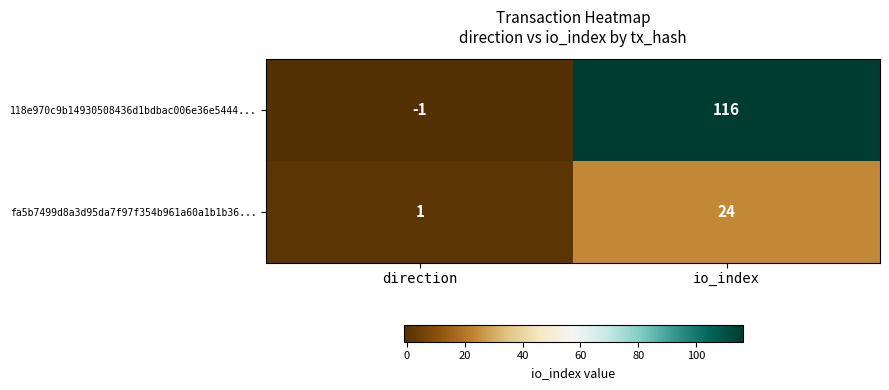

At direction, list the series in order from smallest to largest.

118e970c9b14930508436d1bdbac006e36e5444..., fa5b7499d8a3d95da7f97f354b961a60a1b1b36...